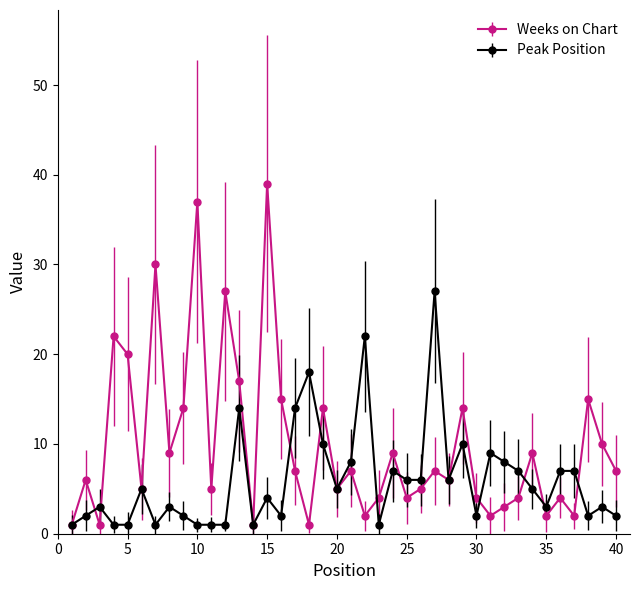

Does the chart have visible grid lines?

No